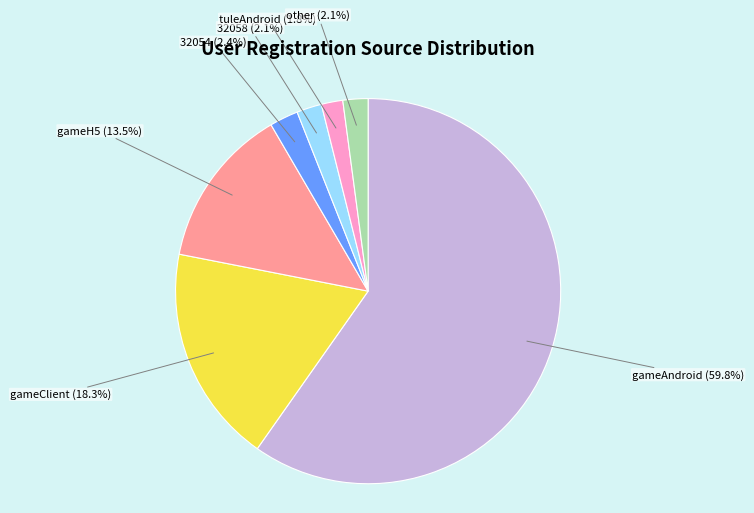

Is there any slice that represents more than half of the pie?

Yes